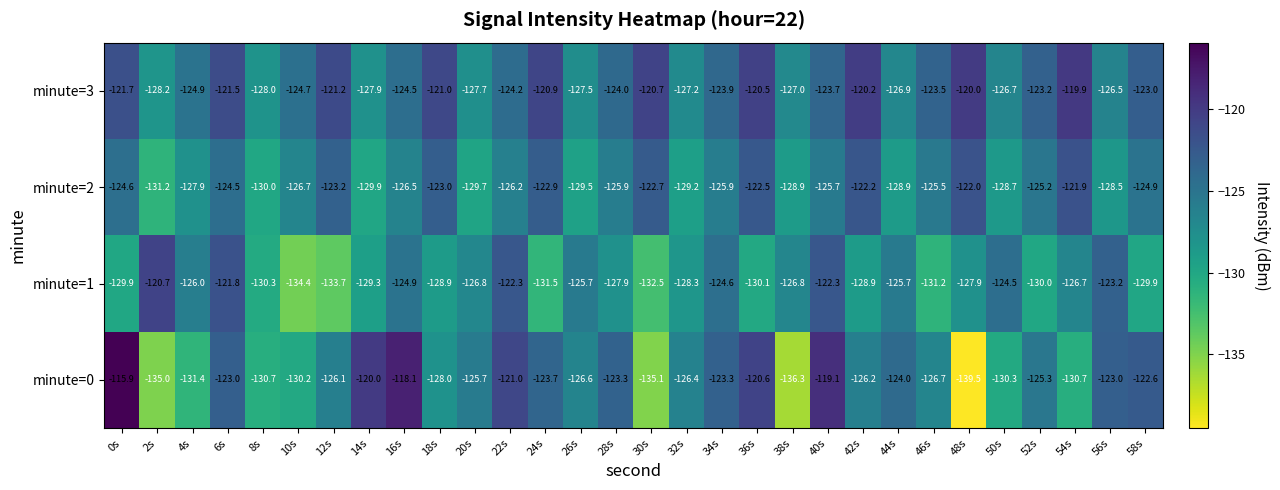

What is the approximate value of minute=0 at 24s?

-123.7